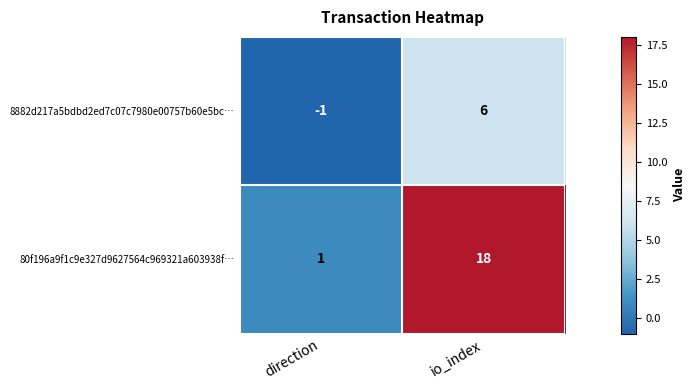

List the series in order of their overall mean, highest first.

80f196a9f1c9e327d9627564c969321a603938f…, 8882d217a5bdbd2ed7c07c7980e00757b60e5bc…